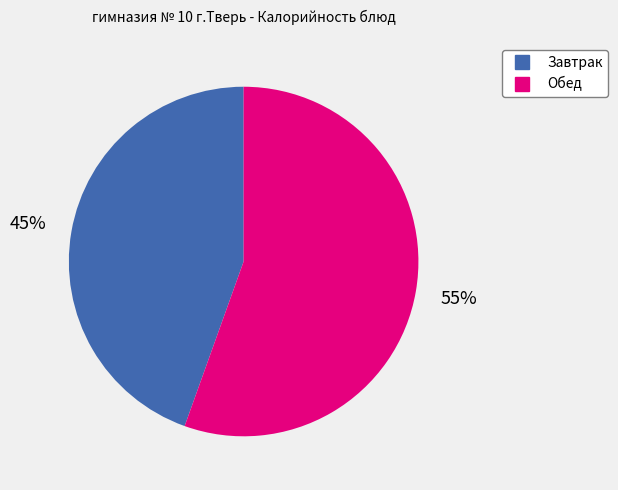

Is there a majority slice in this chart?

Yes